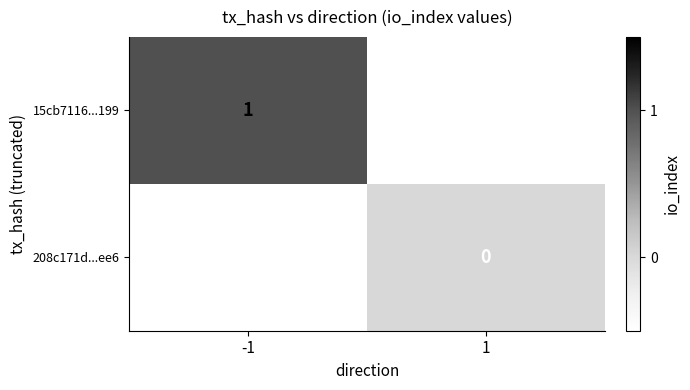

Is it true that 15cb7116...199 equals 1 at -1?

True